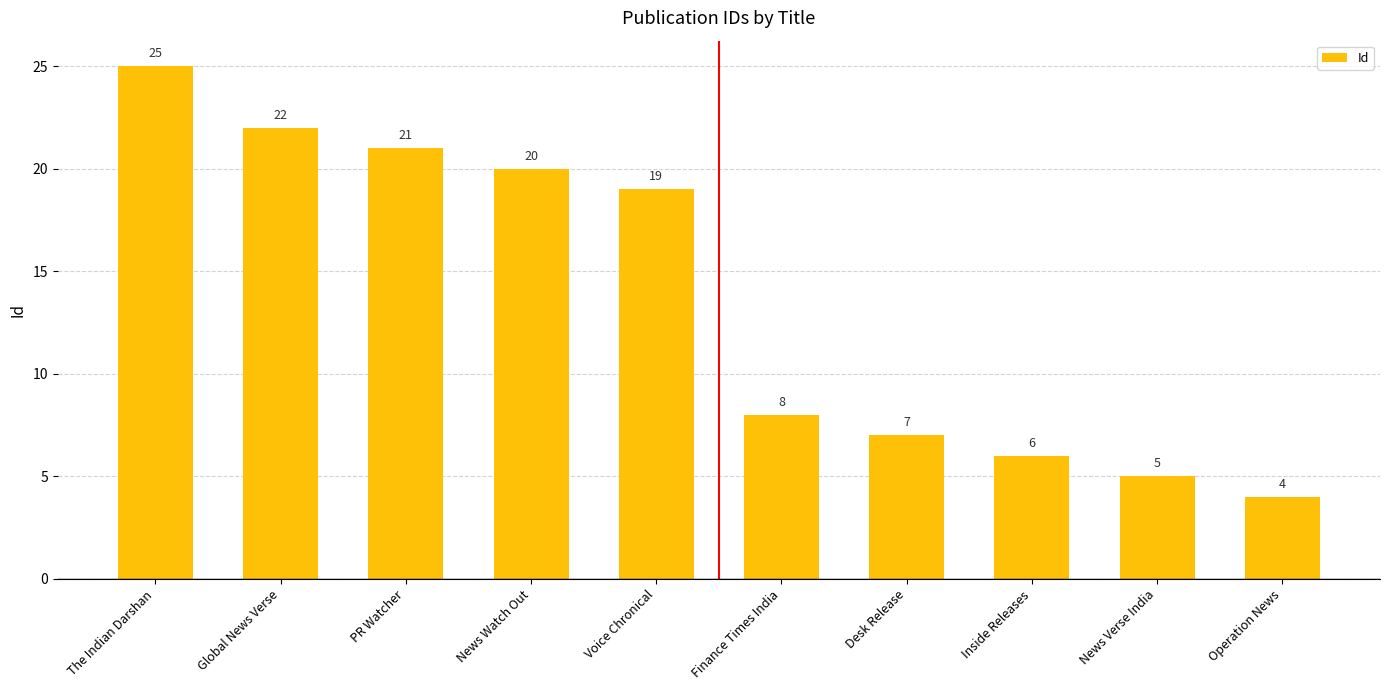

Between Desk Release and News Verse India, which is larger?

Desk Release